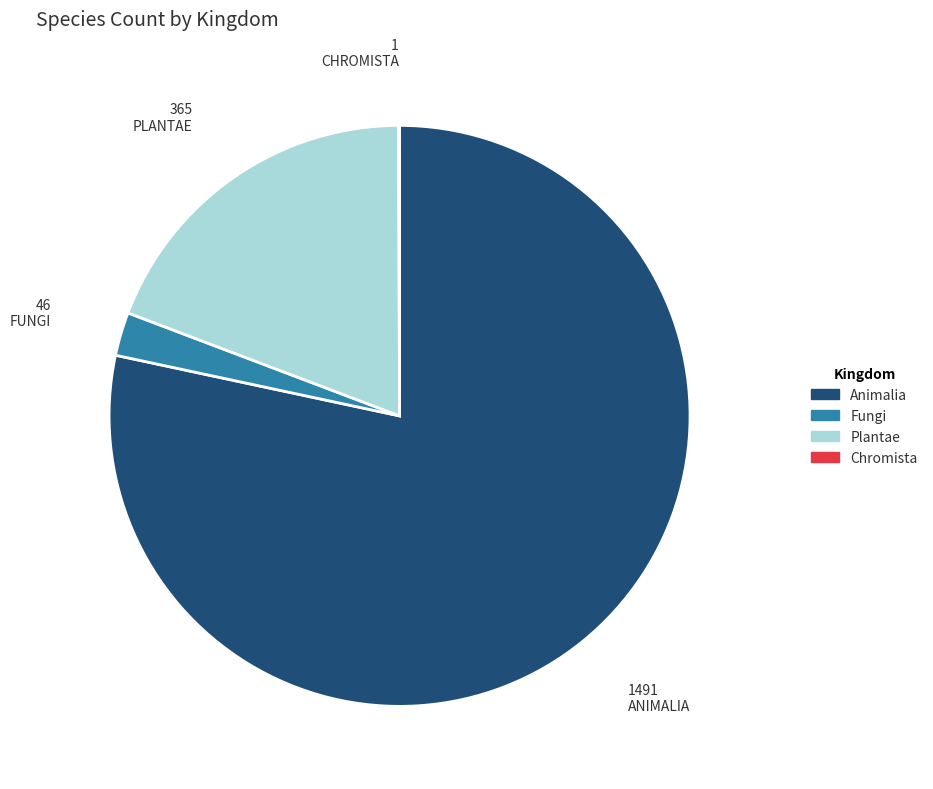

Which has a higher value, Fungi or Animalia?

Animalia